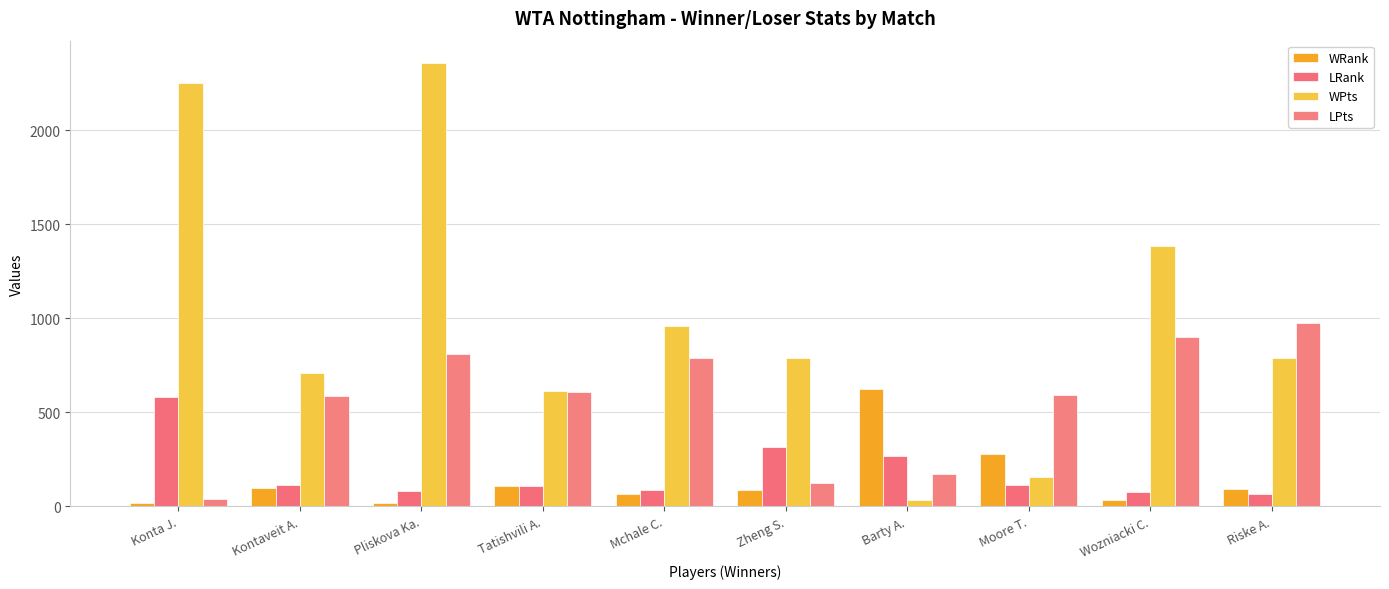

At how many categories does at least one series exceed 2076?

2